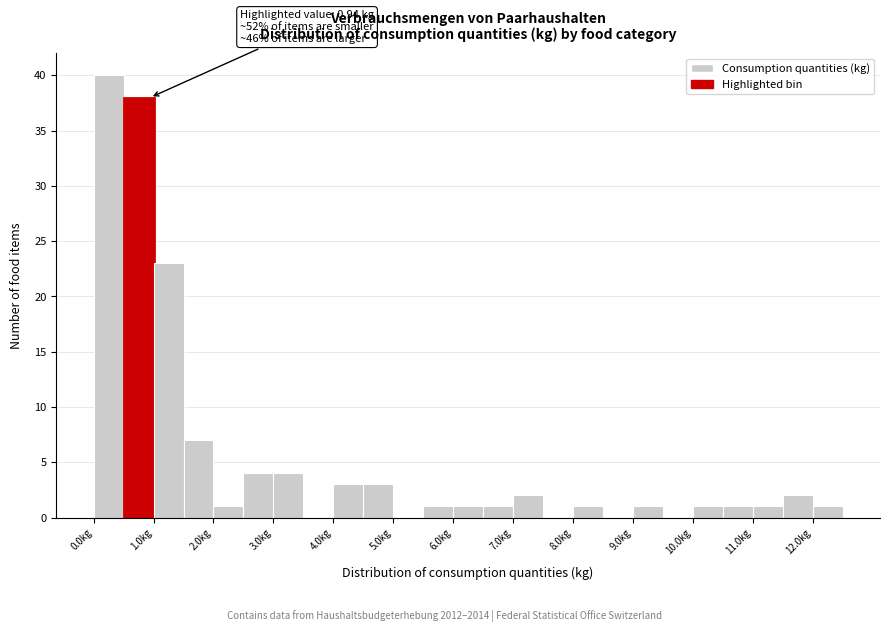

Over which range of the x-axis is the bar tallest?

0.0 to 0.5